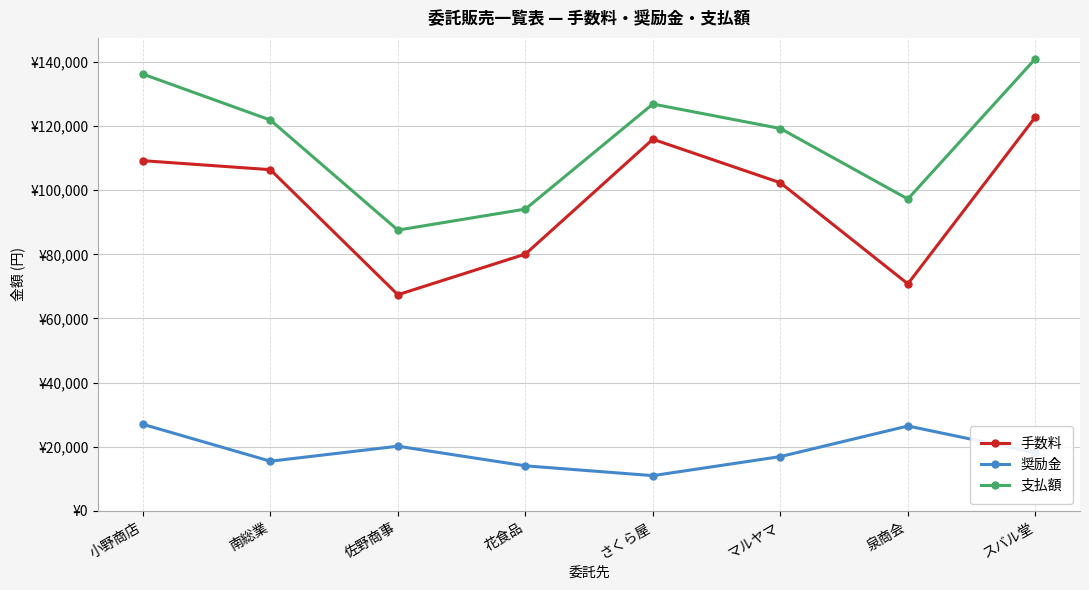

What is the label of the 3rd point from the left?

佐野商事